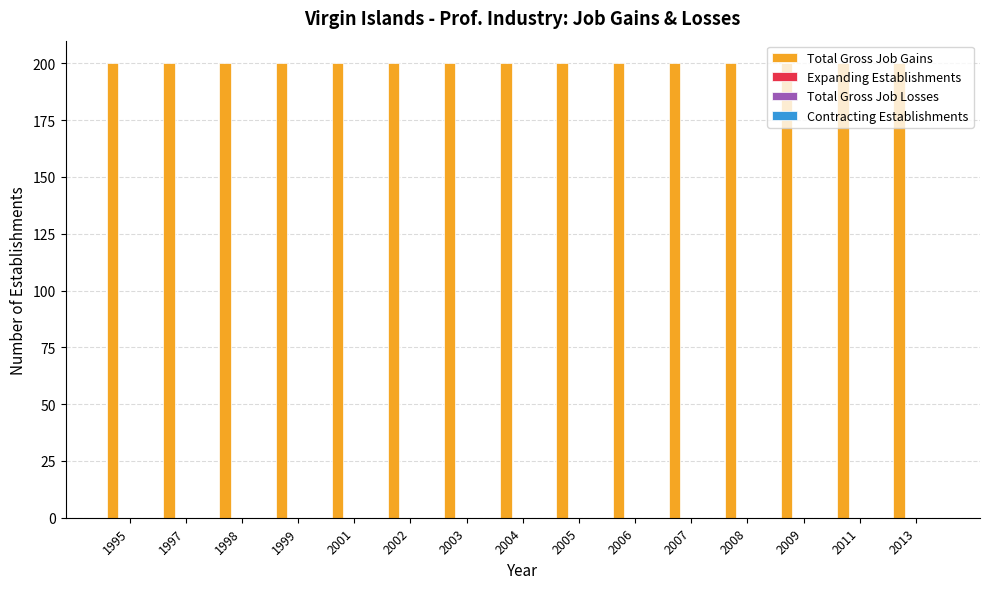

Count the number of categories in the chart.

15